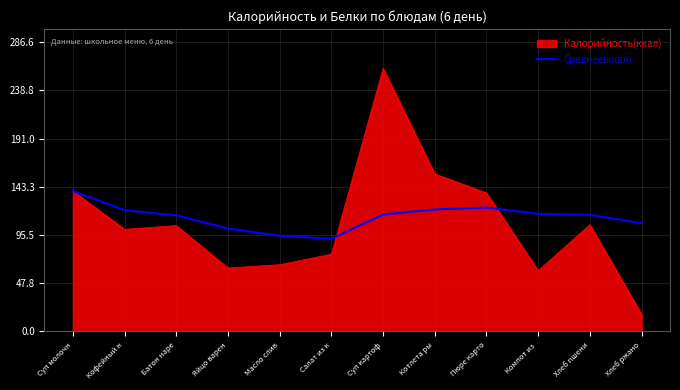

What position from the left is Салат из к?

6